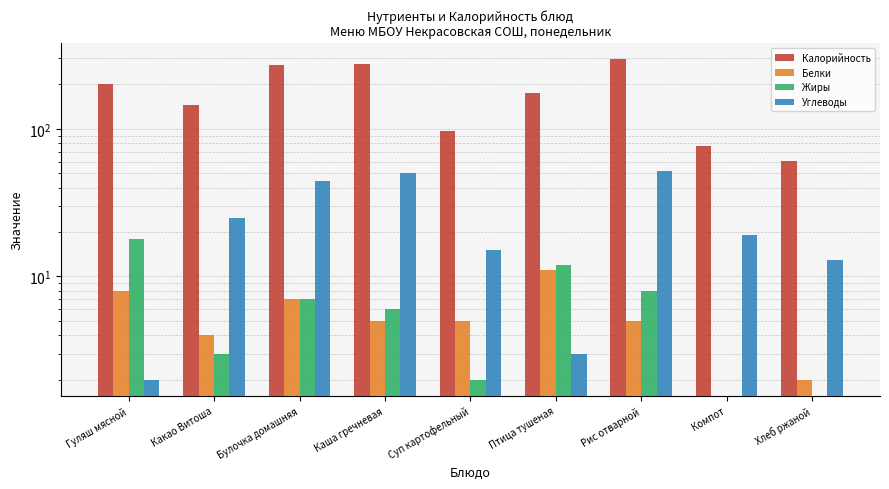

At Хлеб ржаной, list the series in order from largest to smallest.

Калорийность, Углеводы, Белки, Жиры